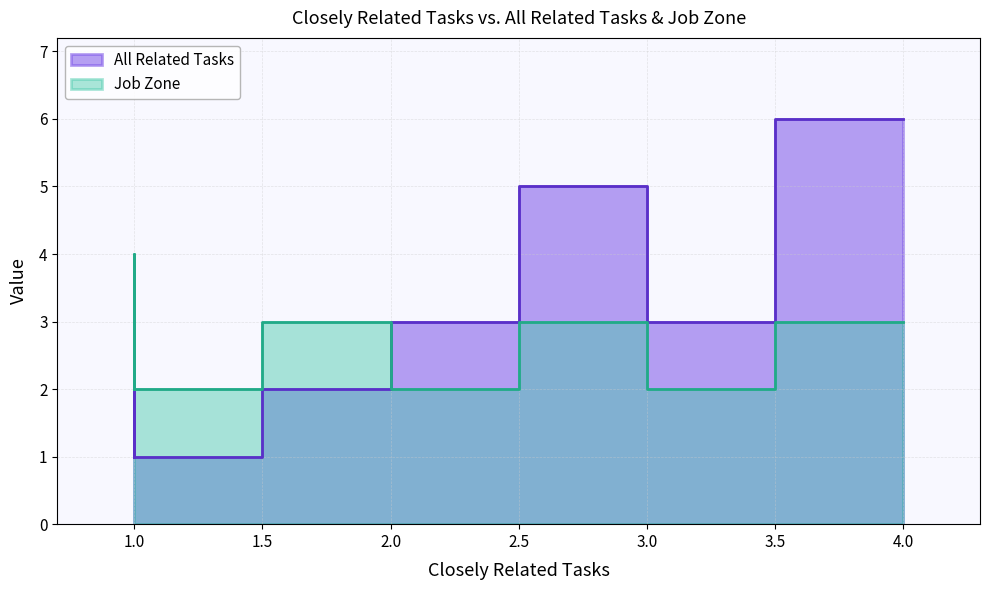

In All Related Tasks, how many points are lower than both neighbors (excluding endpoints)?

1